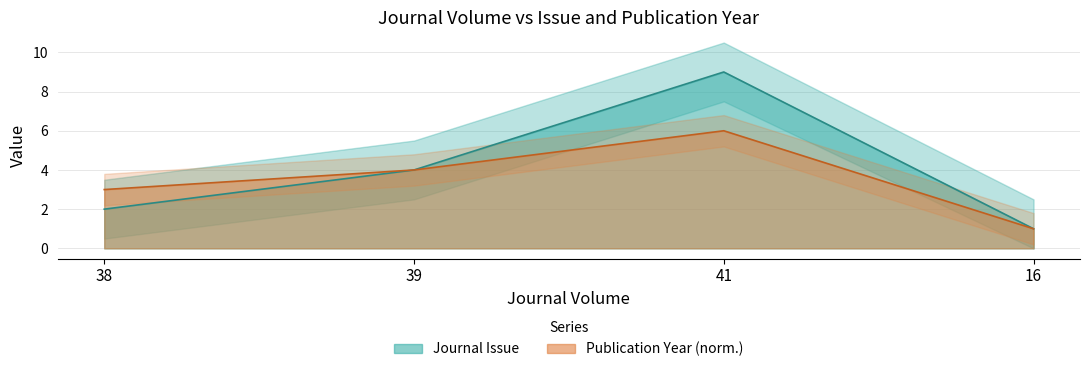

The value of Publication Year at 38 is 3. True or false?

True